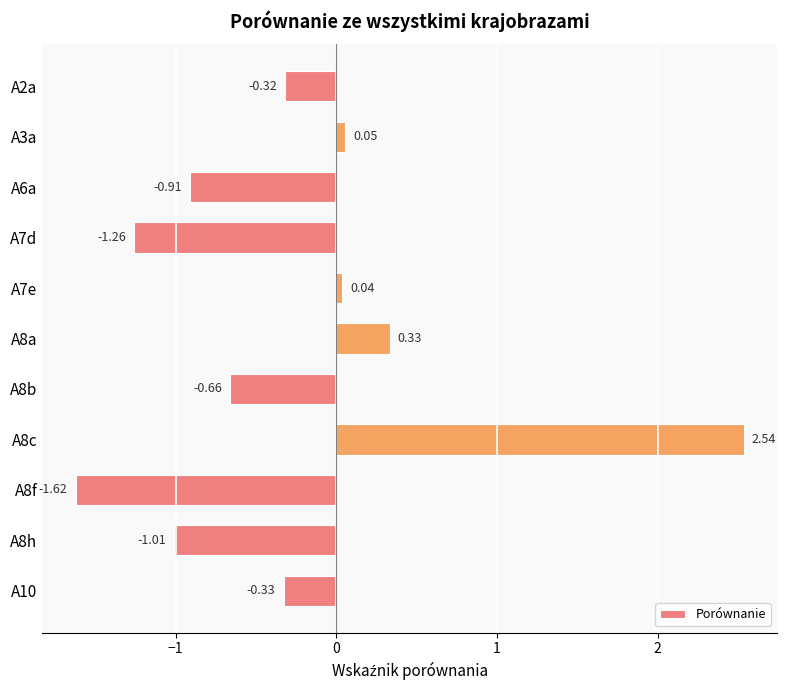

What is the difference between the maximum and minimum values?

4.2